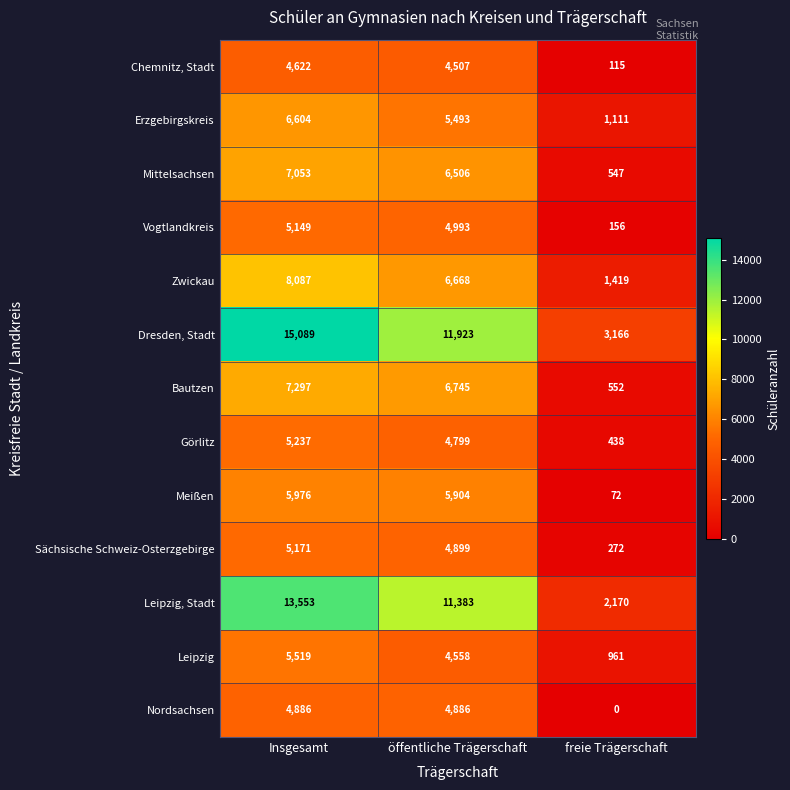

At which category is the sum across all series the highest?

Insgesamt